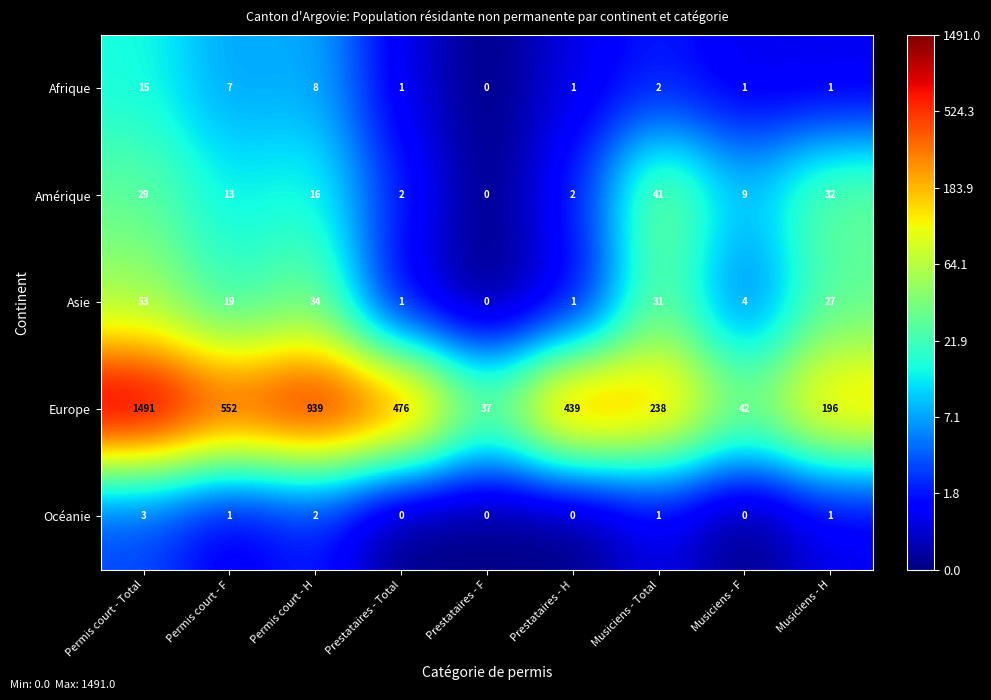

List the labels in order of Europe value, smallest first.

Prestataires - F, Musiciens - F, Musiciens - H, Musiciens - Total, Prestataires - H, Prestataires - Total, Permis court - F, Permis court - H, Permis court - Total